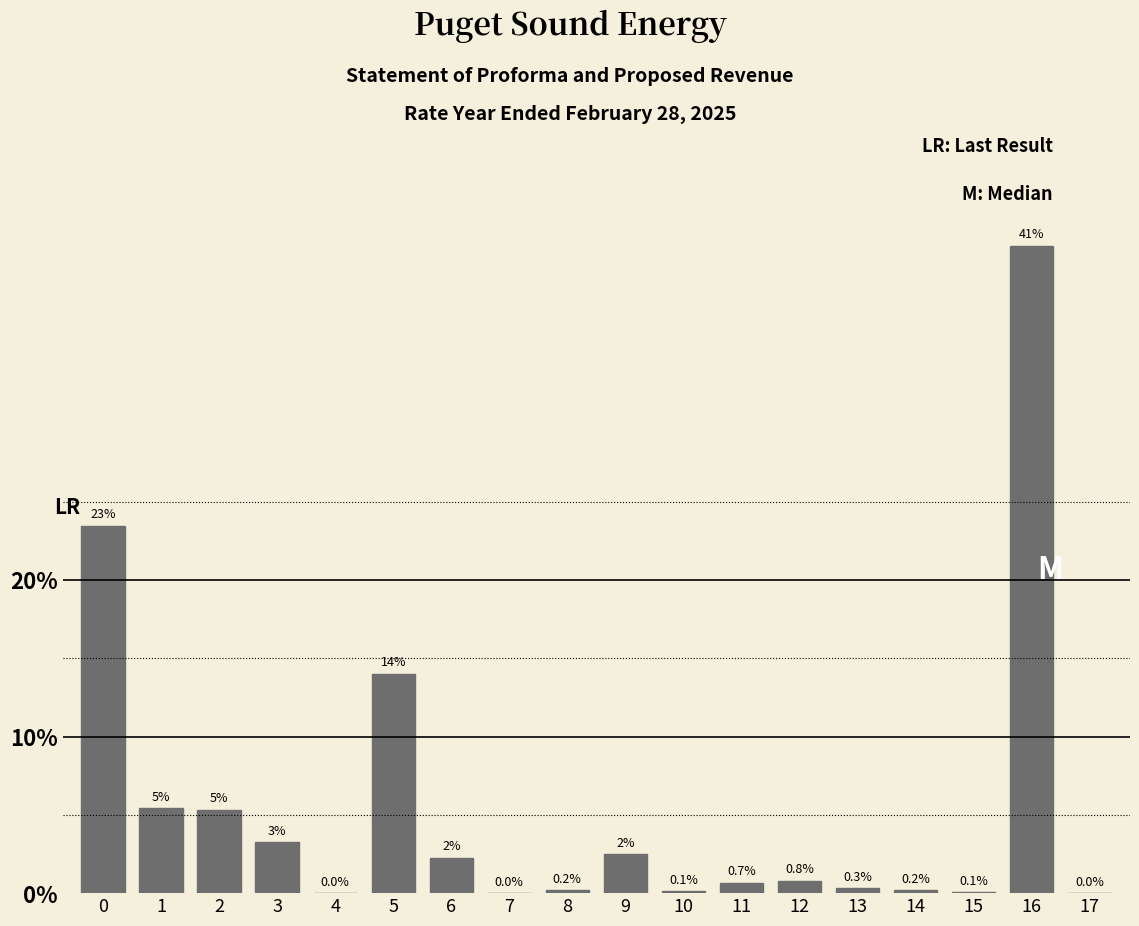

The chart shows a value of 23.5 at 0. True or false?

True